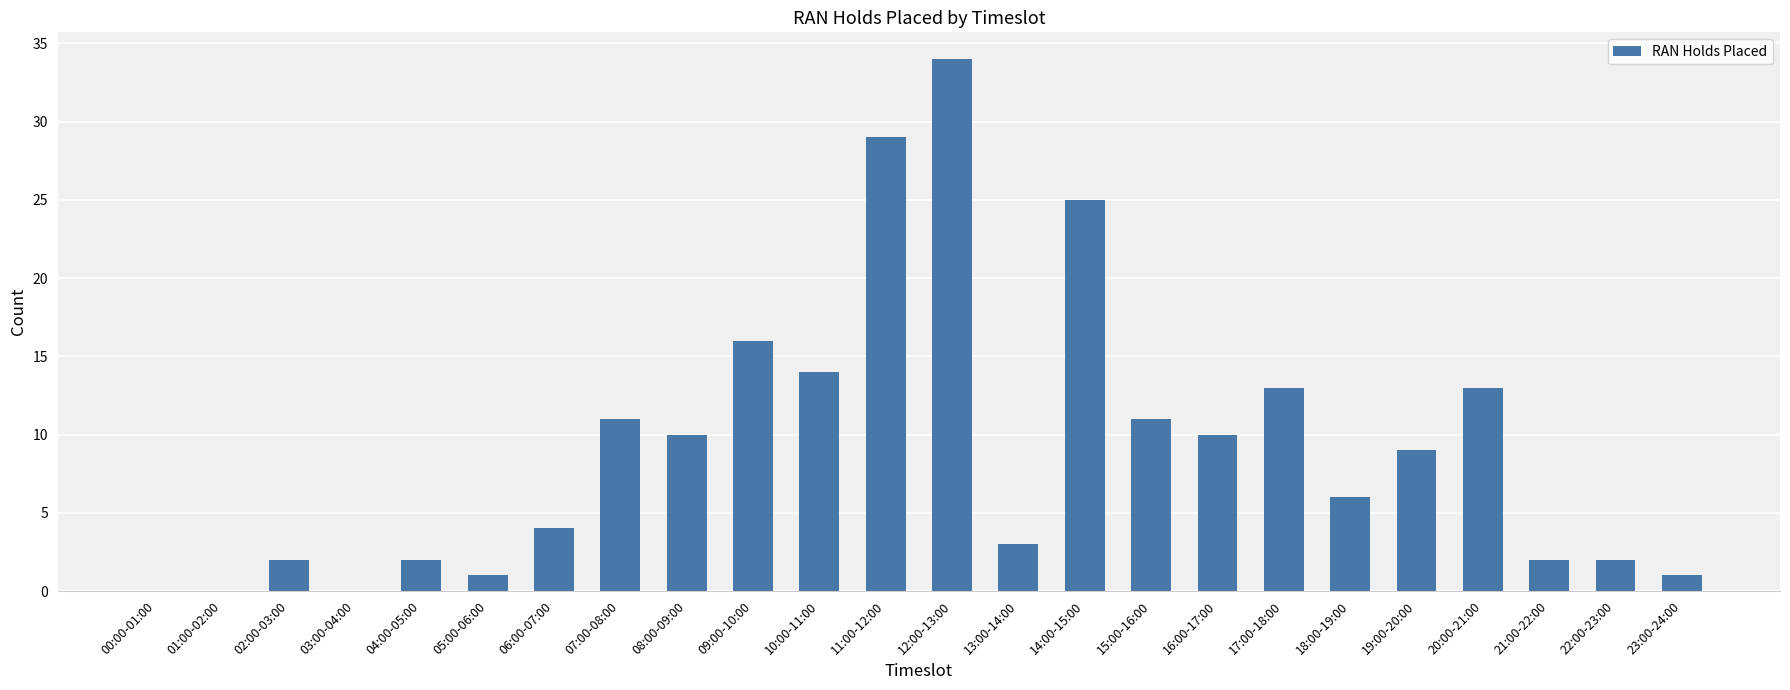

At which label is the value closest to 17?

09:00-10:00